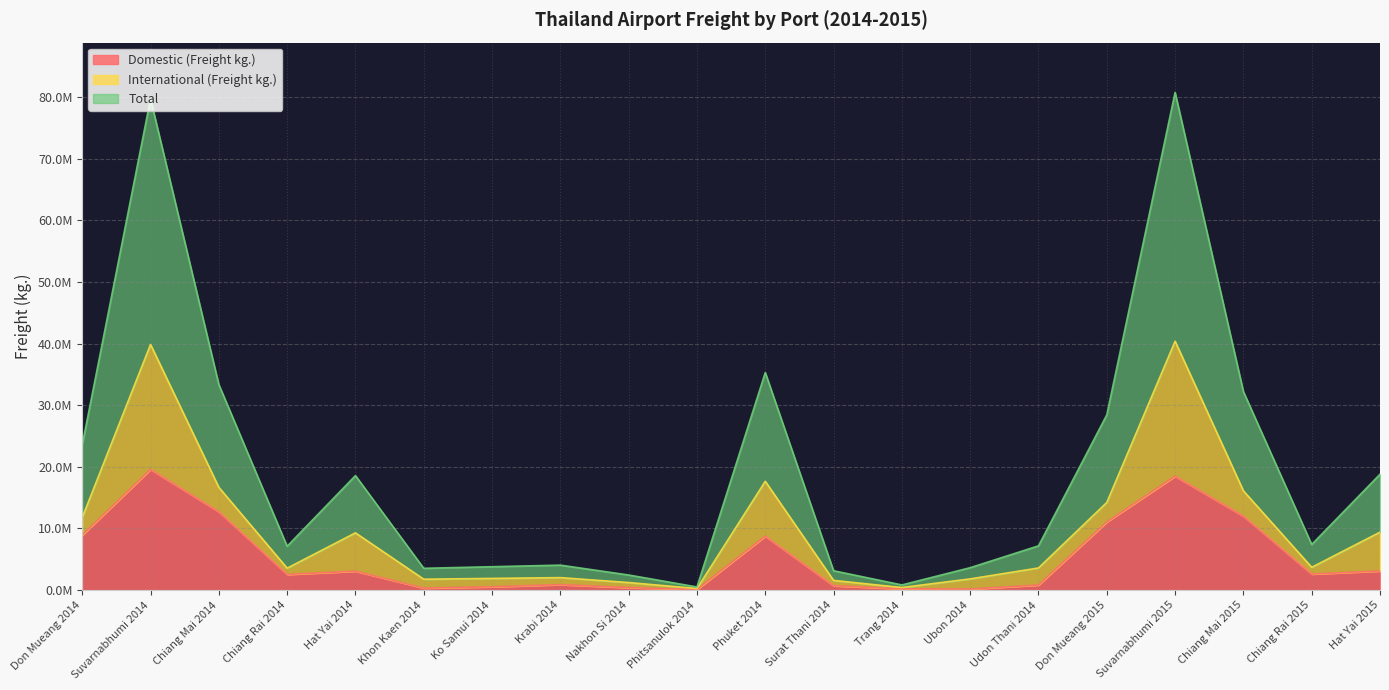

What are all the series names shown in the legend?

Domestic (Freight kg.), International (Freight kg.), Total